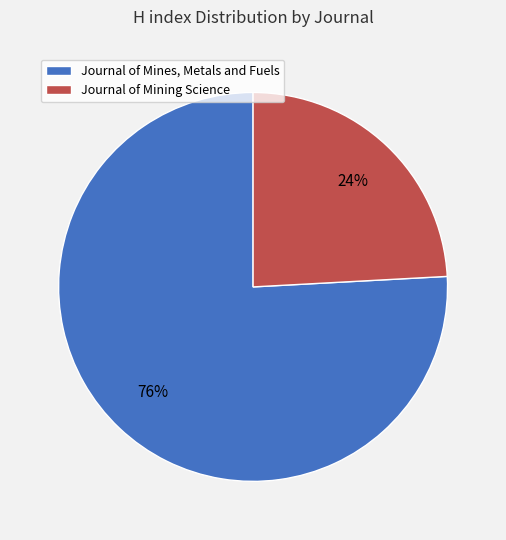

Rank the categories by value from lowest to highest.

Journal of Mining Science, Journal of Mines, Metals and Fuels